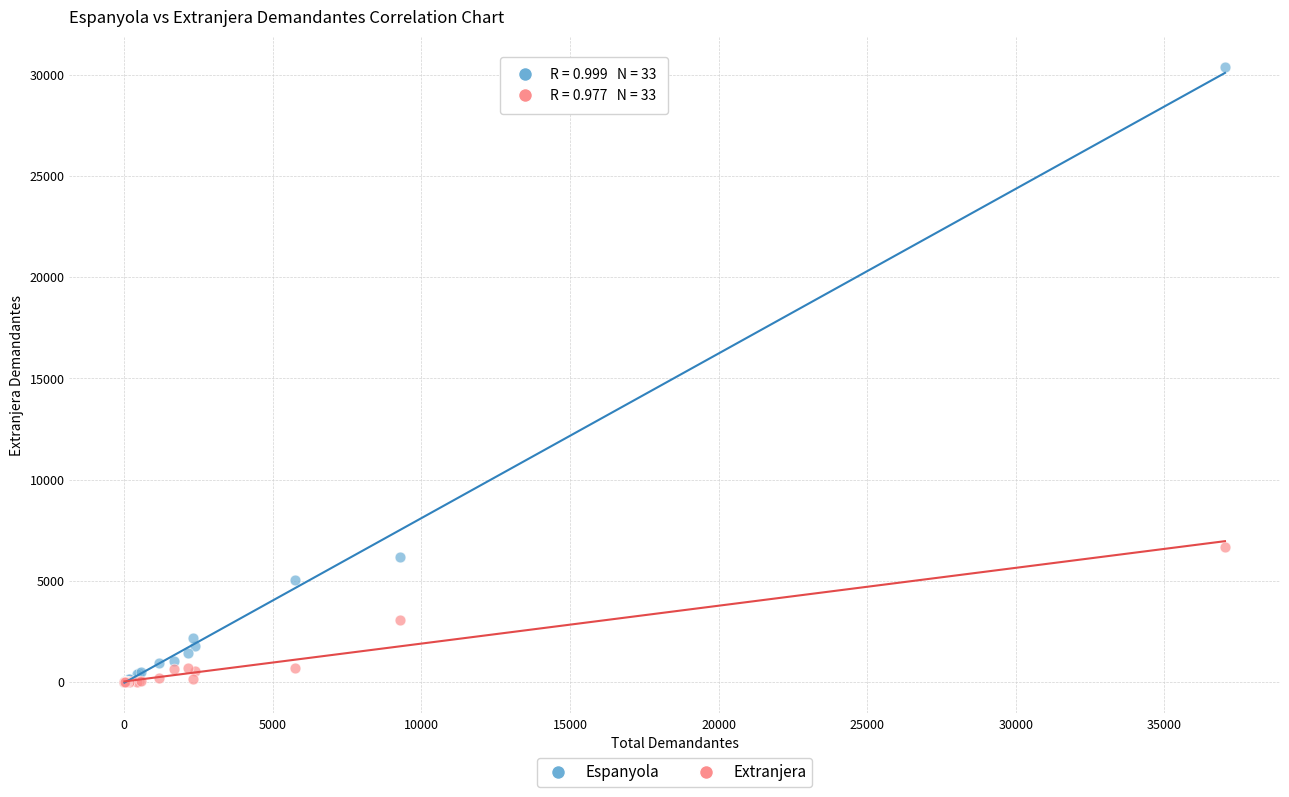

What are all the series names shown in the legend?

Espanyola, Extranjera